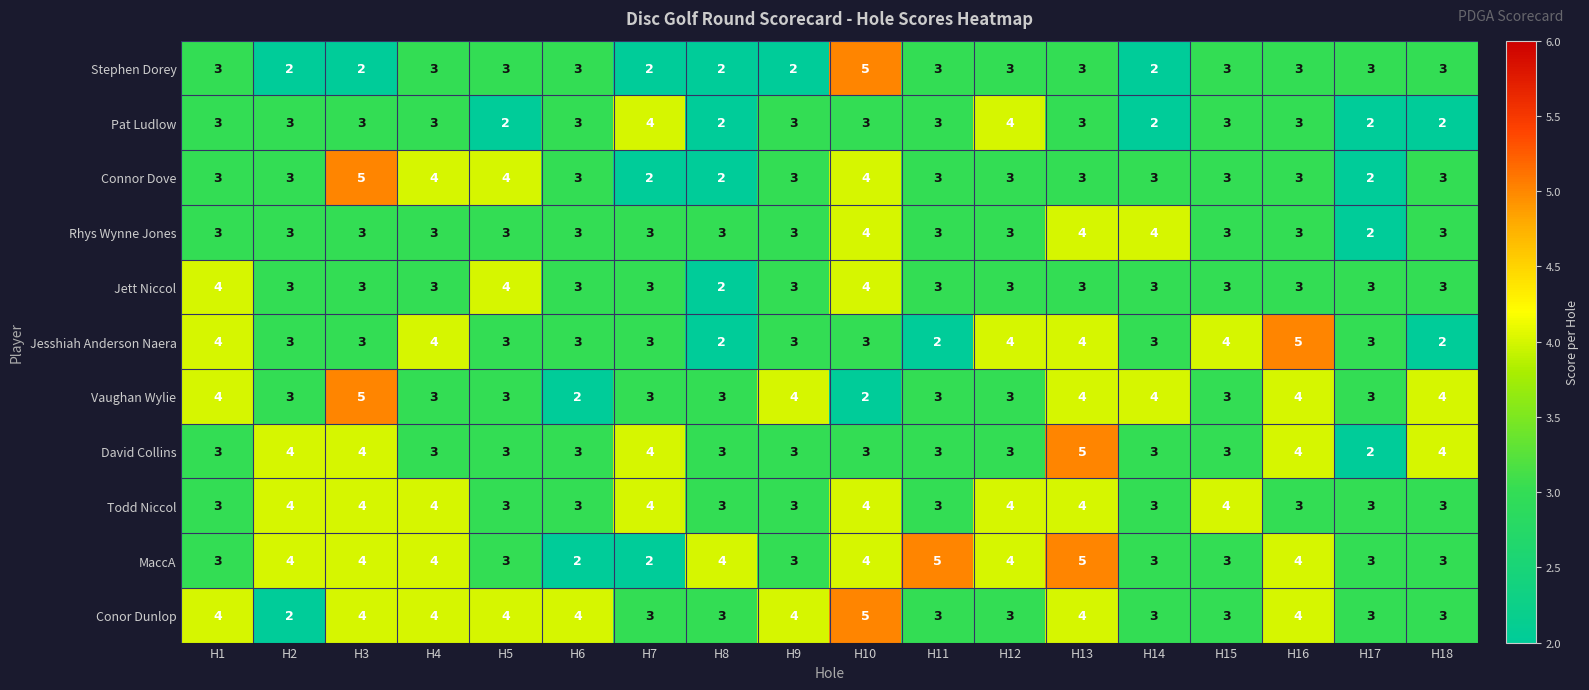

At which category is the sum across all series the highest?

H13